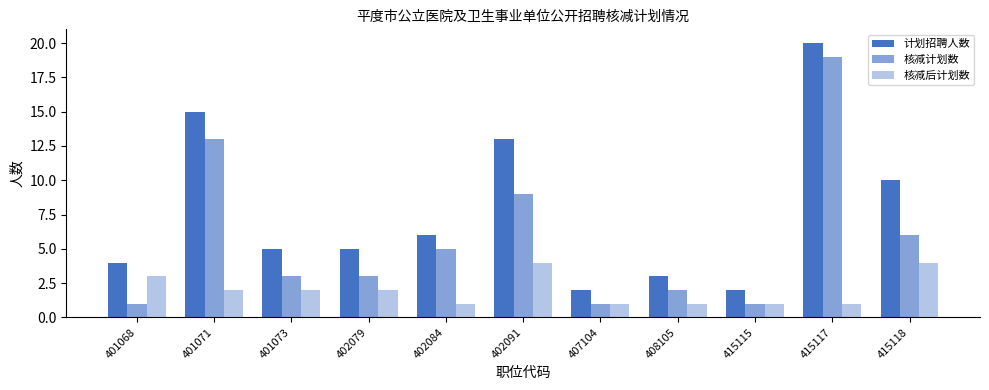

Reading left to right, transcribe all the data shown in this chart.

计划招聘人数: 4	15	5	5	6	13	2	3	2	20	10
核减计划数: 1	13	3	3	5	9	1	2	1	19	6
核减后计划数: 3	2	2	2	1	4	1	1	1	1	4